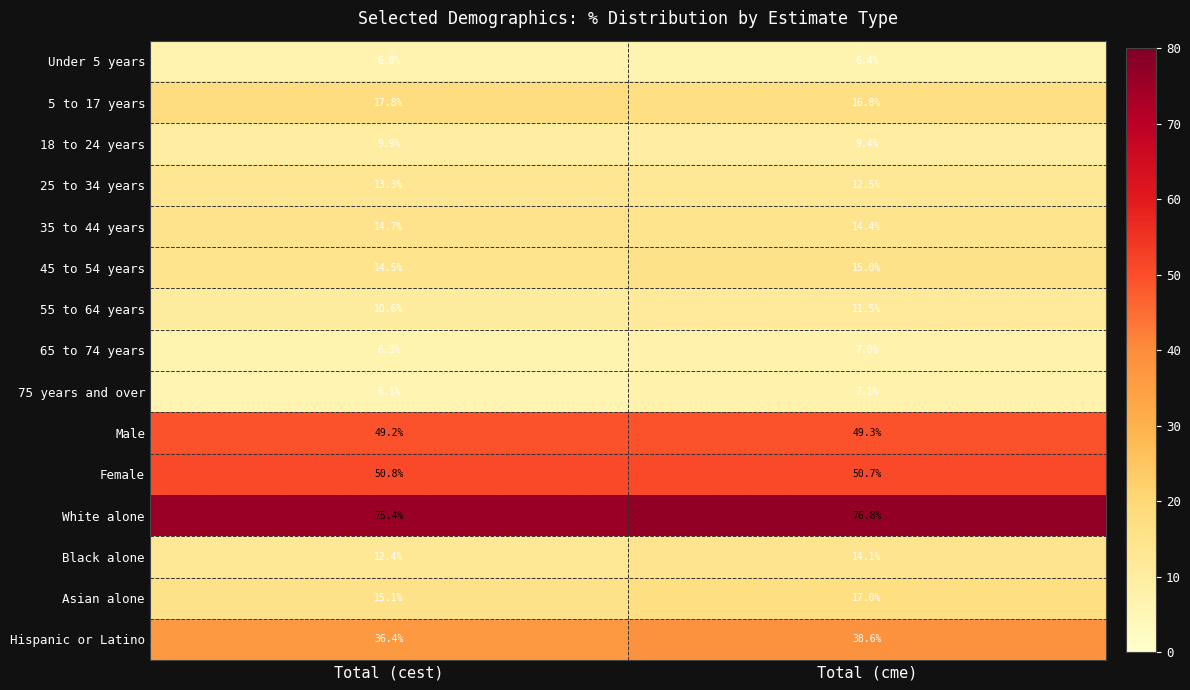

How many categories are shown in the chart?

2